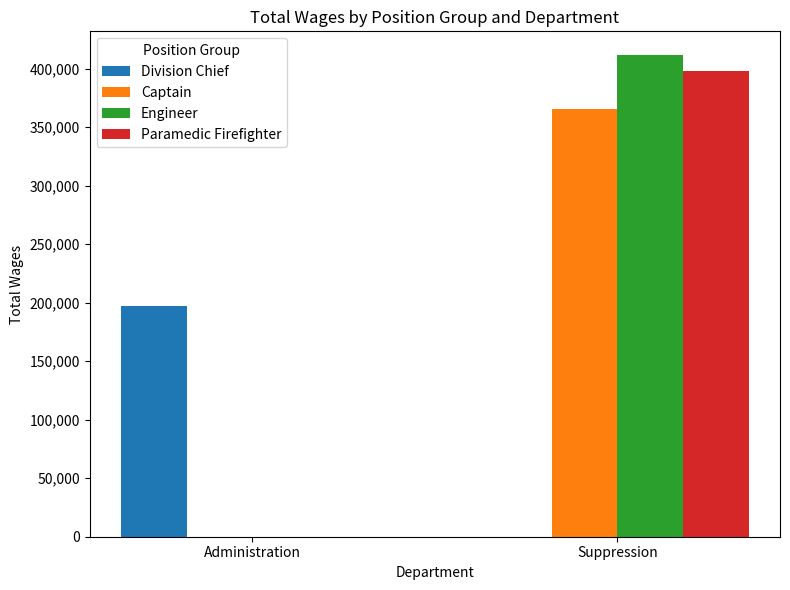

Is the value of Division Chief at Suppression greater than the value of Captain at Suppression?

No